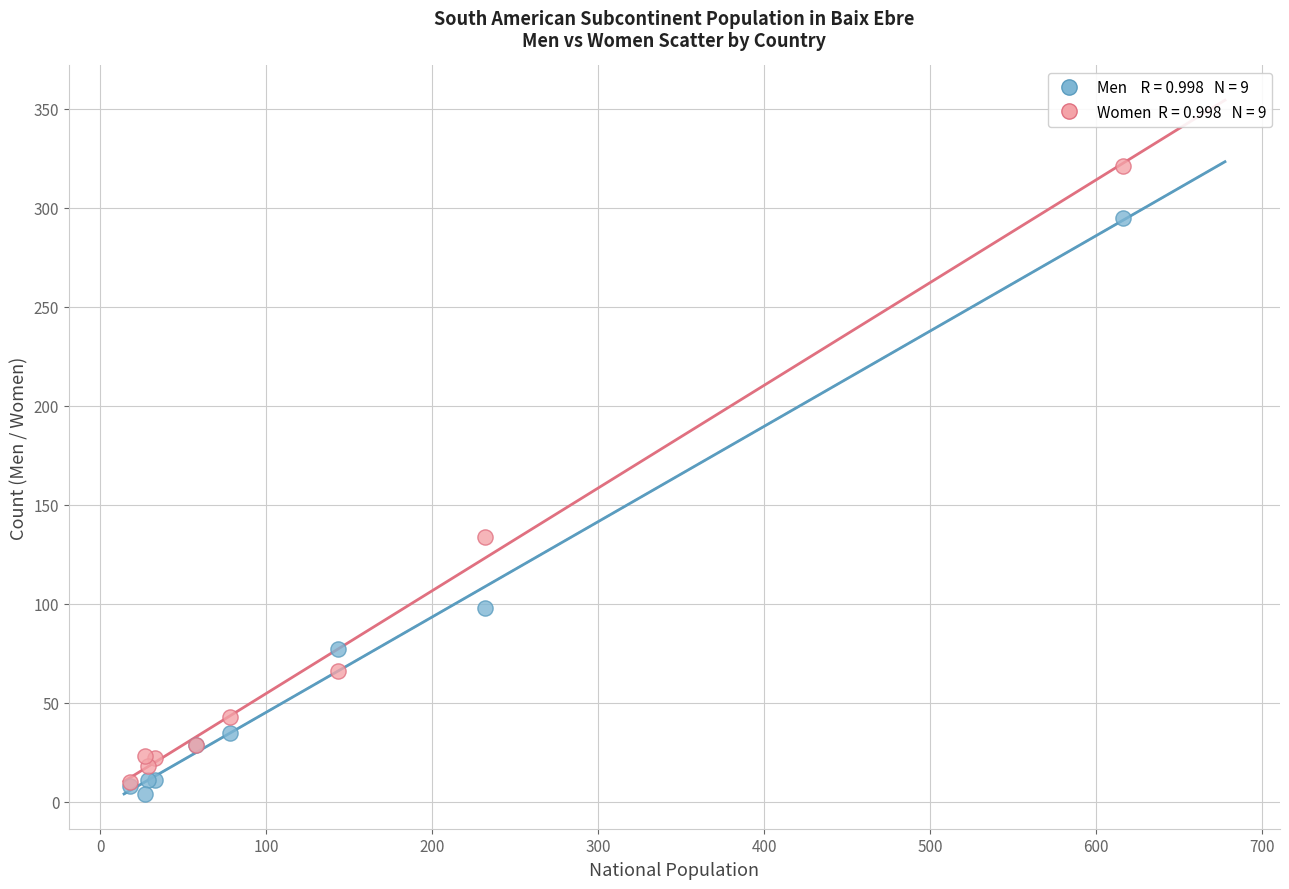

Across all series, what Y value is closest to 162?

134